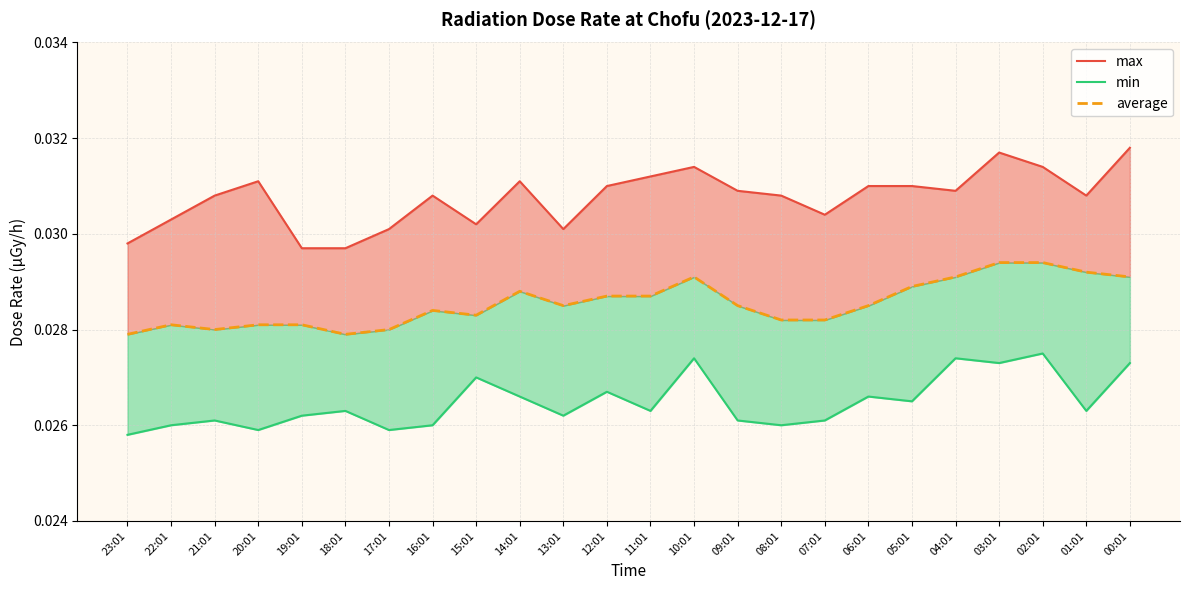

Count the number of categories in the chart.

24